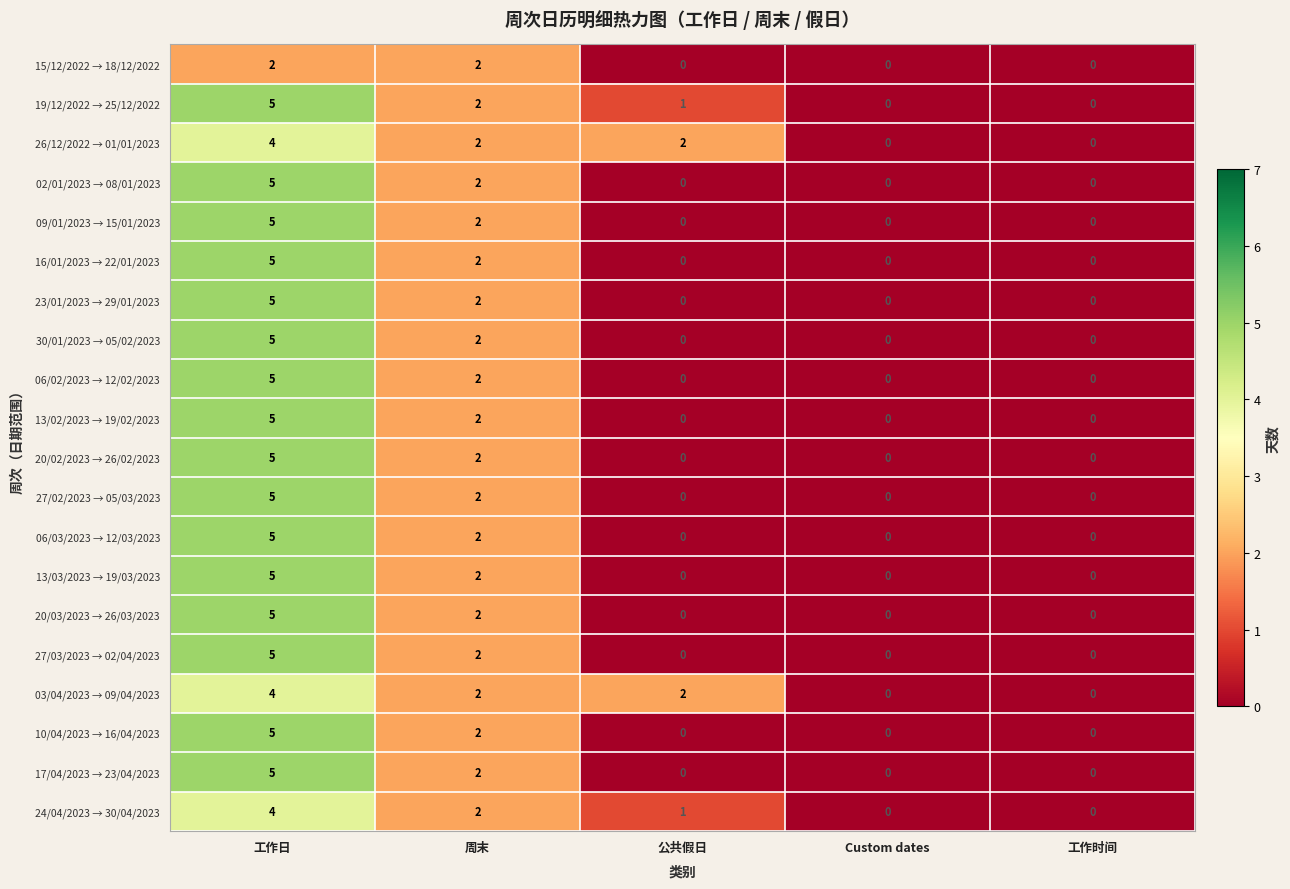

True or false: 24/04/2023 → 30/04/2023 has a value of 2 at 公共假日.

False